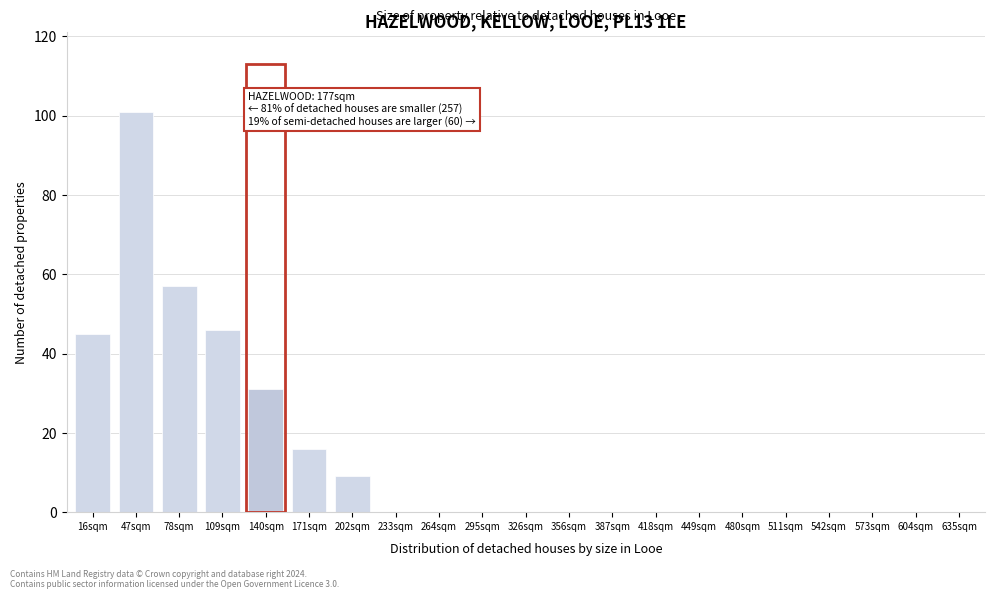

Reading left to right, what are all the values shown in this chart?

16sqm=45	47sqm=101	78sqm=57	109sqm=46	140sqm=31	171sqm=16	202sqm=9	233sqm=0	264sqm=0	295sqm=0	326sqm=0	356sqm=0	387sqm=0	418sqm=0	449sqm=0	480sqm=0	511sqm=0	542sqm=0	573sqm=0	604sqm=0	635sqm=0